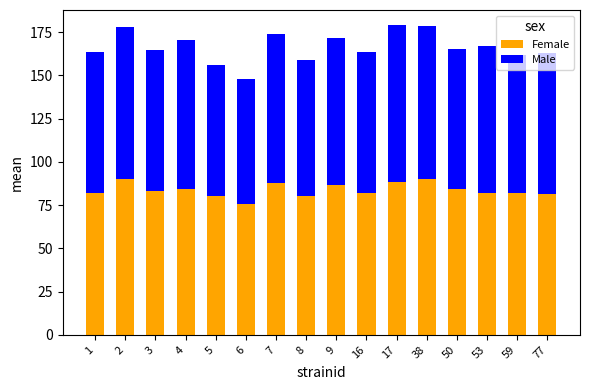

How many bars are there in total?

16